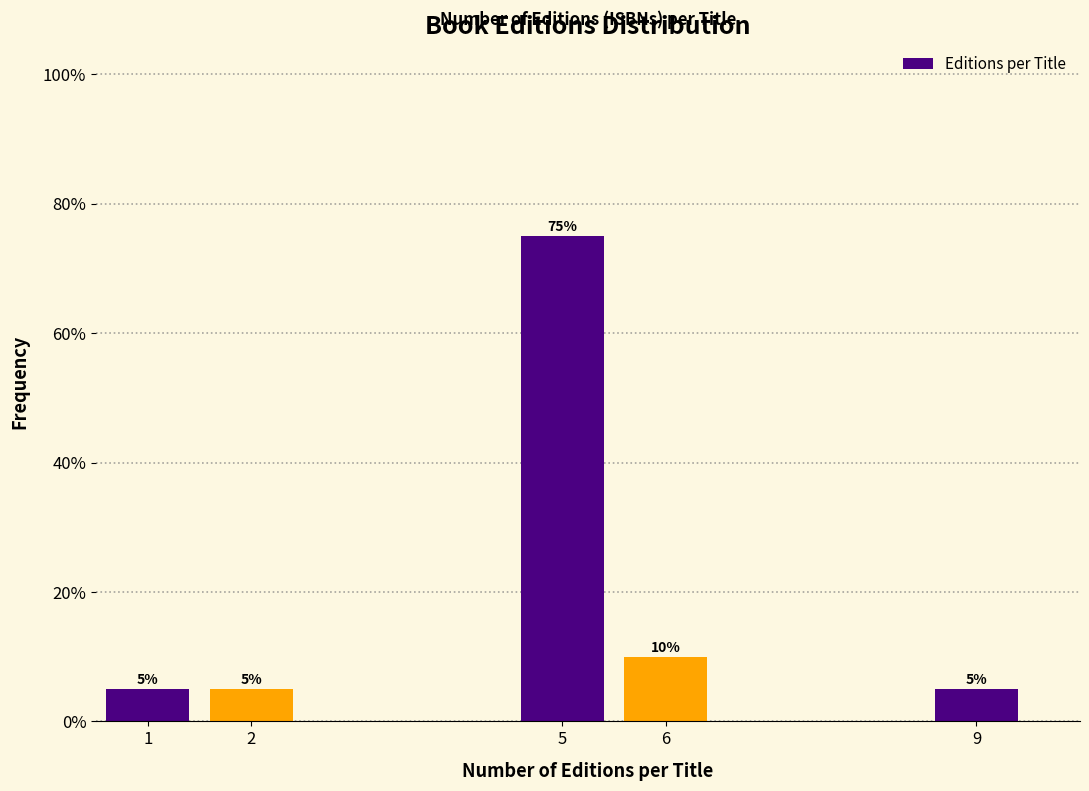

Reading left to right, what are all the values shown in this chart?

5	5	75	10	5